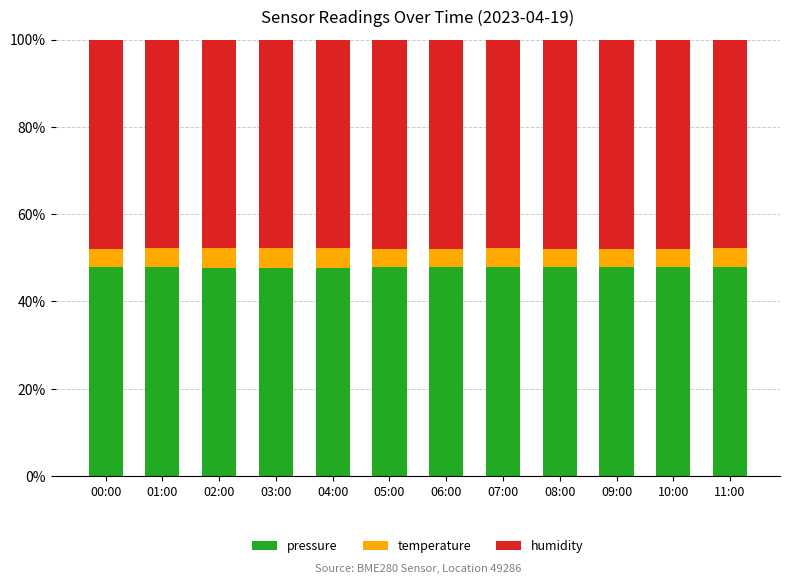

Is it true that pressure equals 48.0 at 06:00?

True